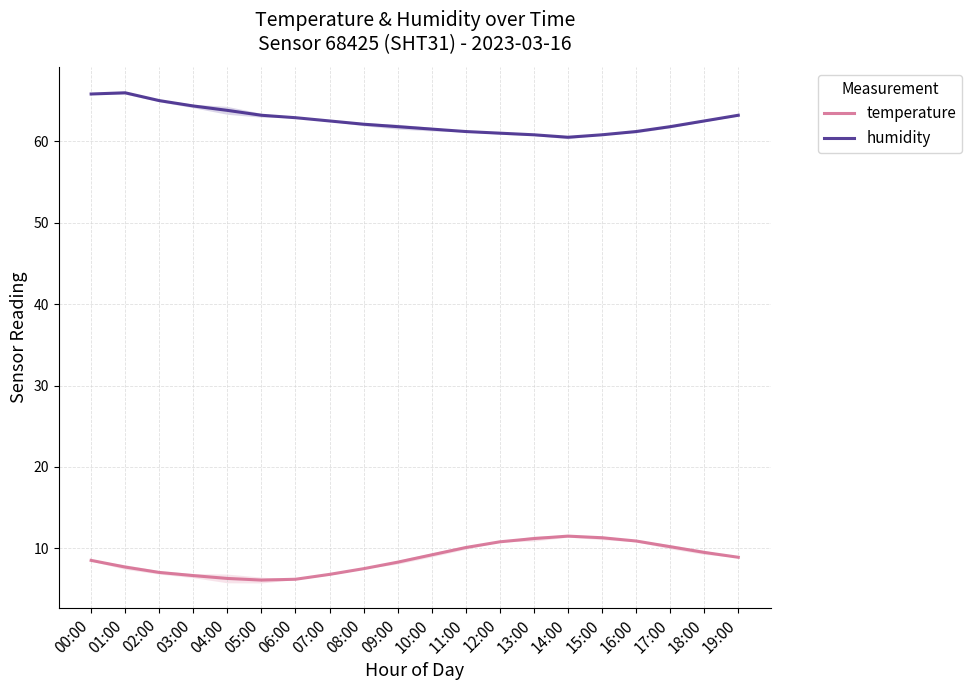

Is this an area chart (filled region under the line)?

No